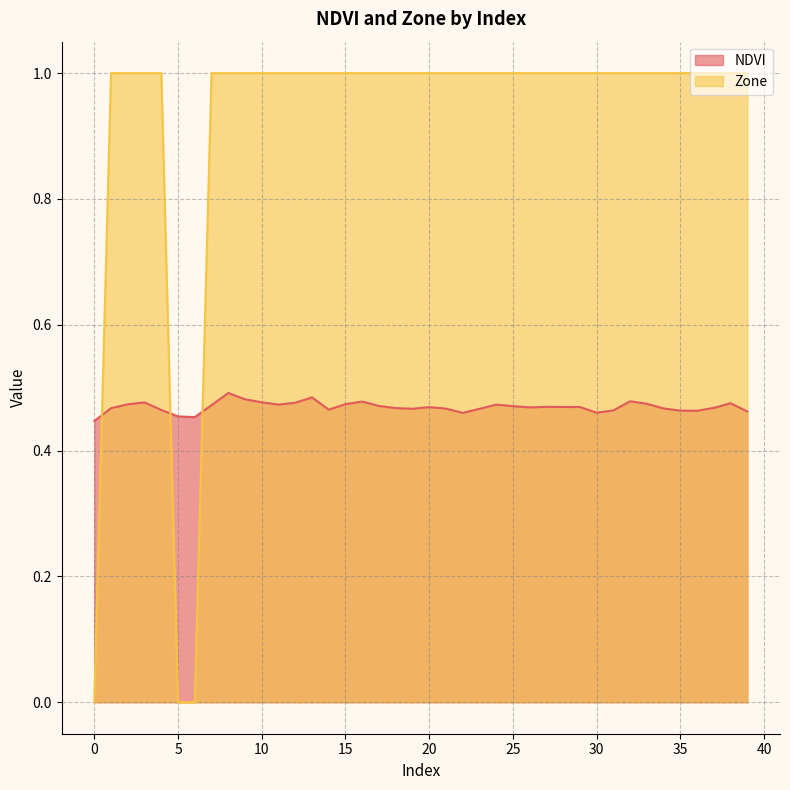

Rank the series by their average value, from lowest to highest.

NDVI, Zone